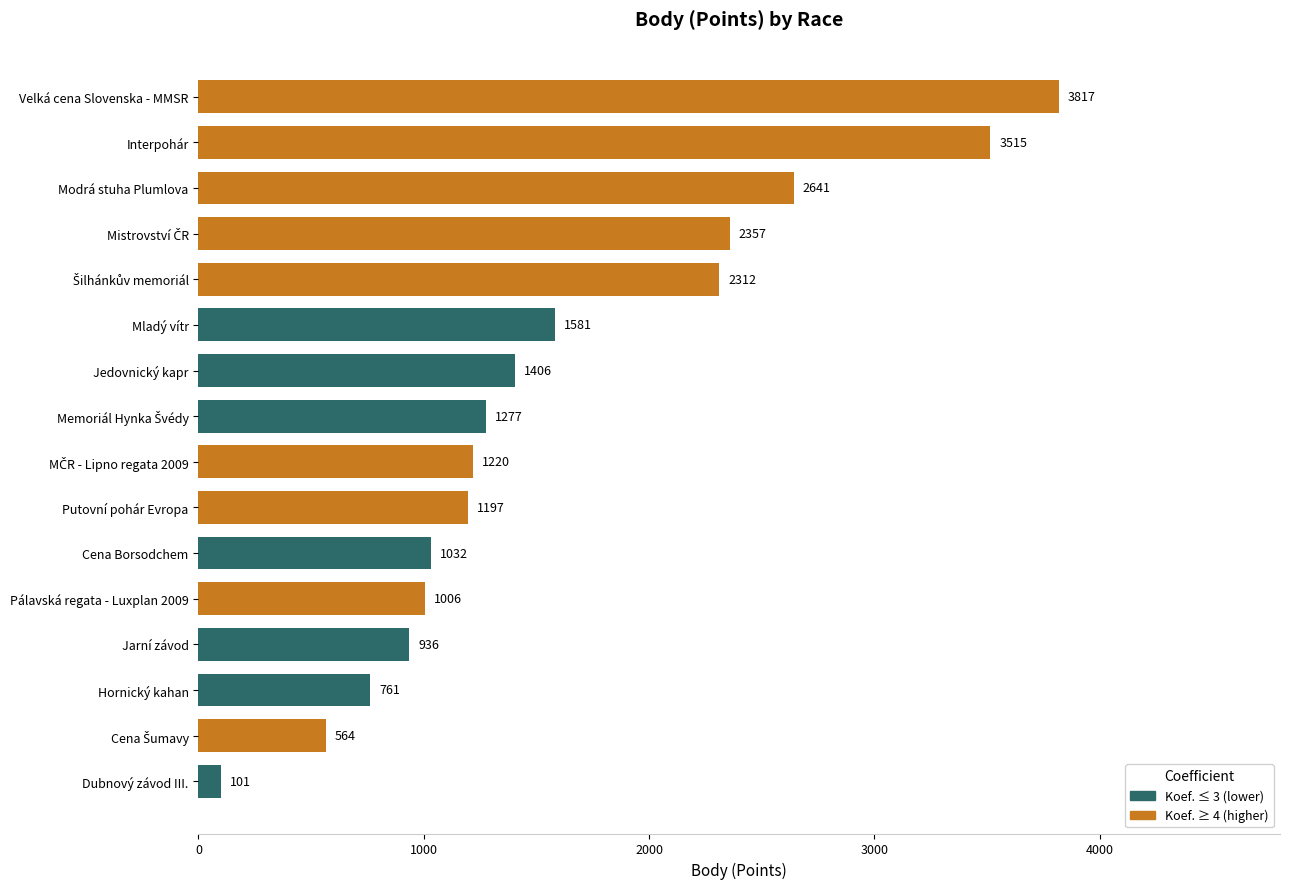

Reading top to bottom, list all the values displayed in this chart.

3817	3515	2641	2357	2312	1581	1406	1277	1220	1197	1032	1006	936	761	564	101